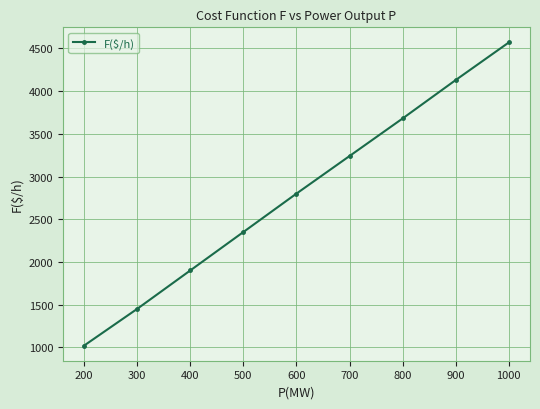

What is the difference between the values at 700 and 900?

890